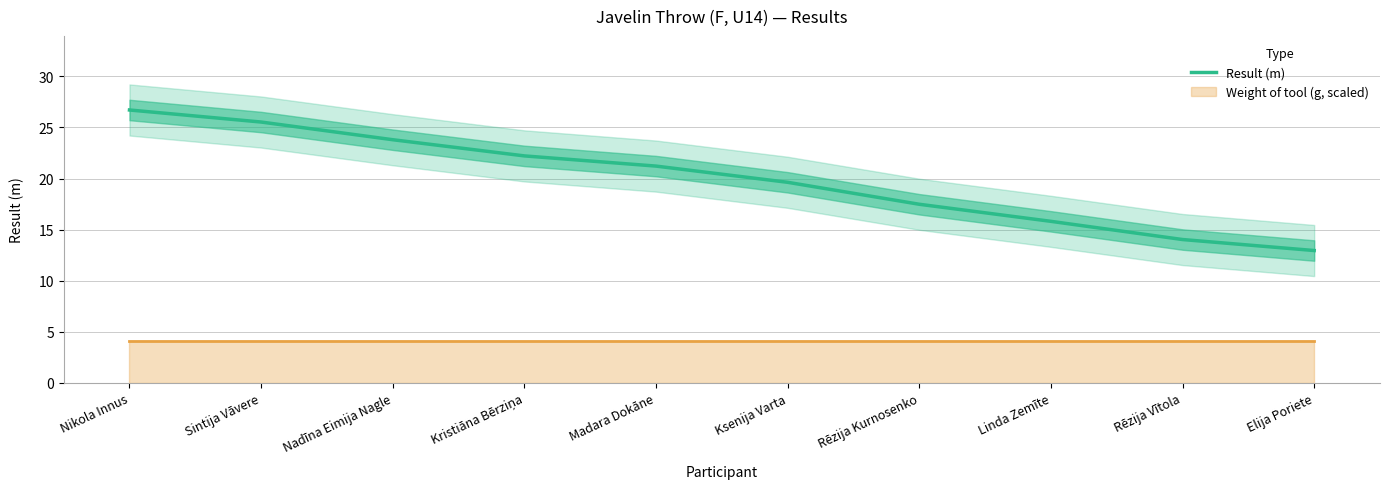

Where does the data first go above 21?

Nikola Innus